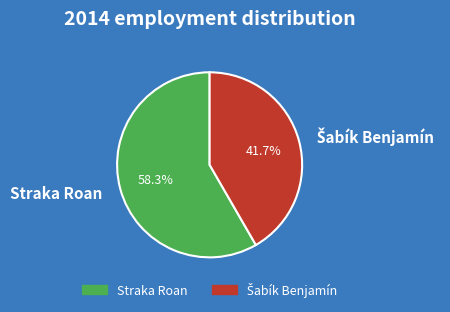

Is Straka Roan the majority of the pie?

Yes